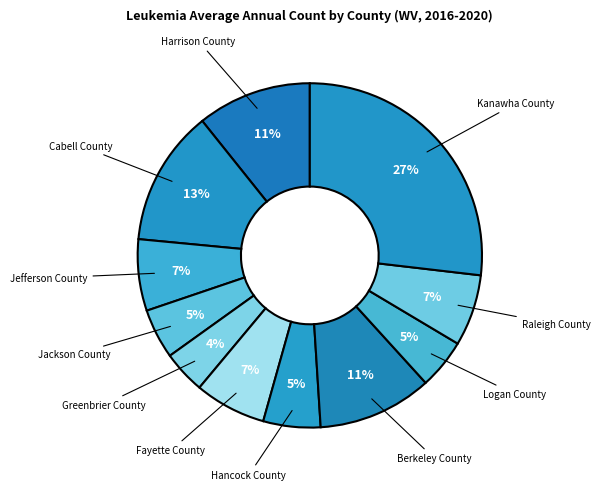

To the nearest percent, what is the combined percentage of Fayette County and Greenbrier County?

11%